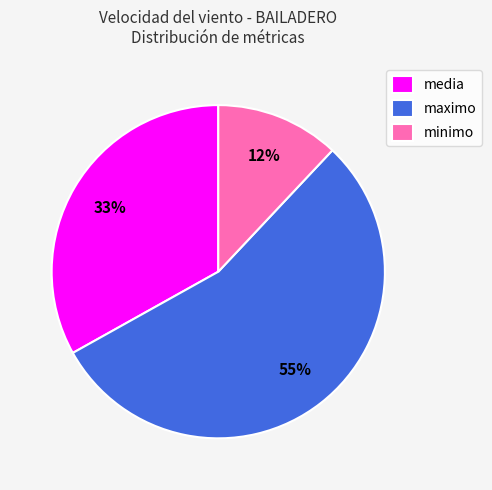

To the nearest percent, what is the average slice percentage?

33%